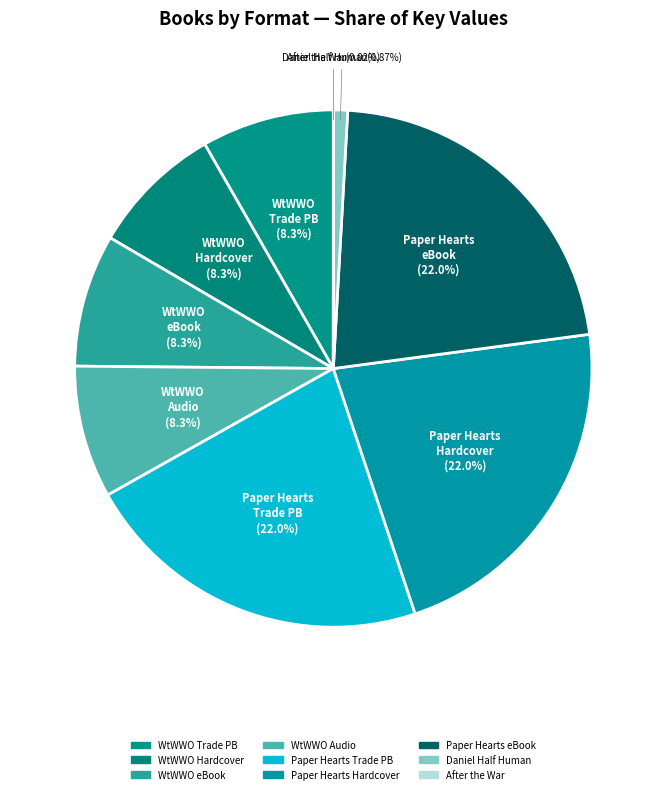

Which slice is the largest?

Paper Hearts (Trade Paperback)